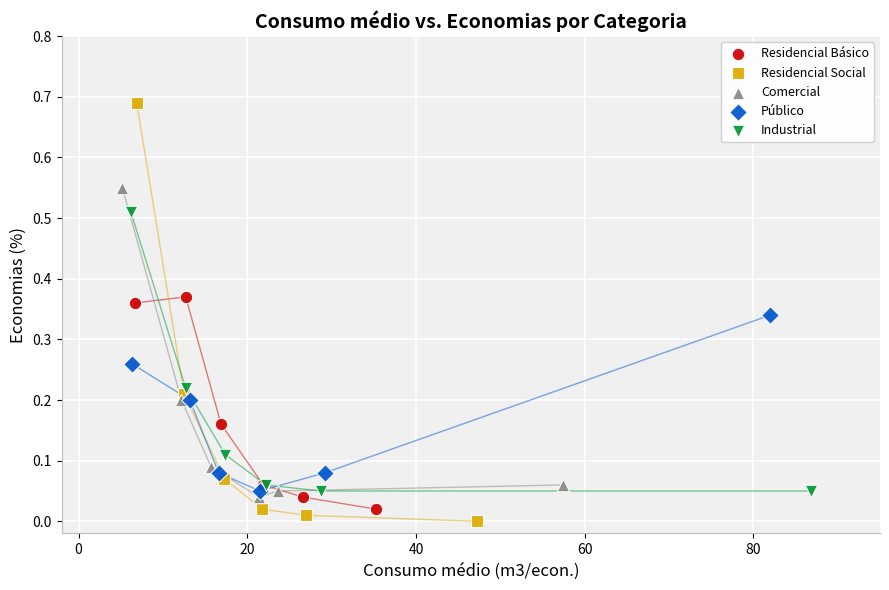

Which series contains the highest Y value?

Residencial Social